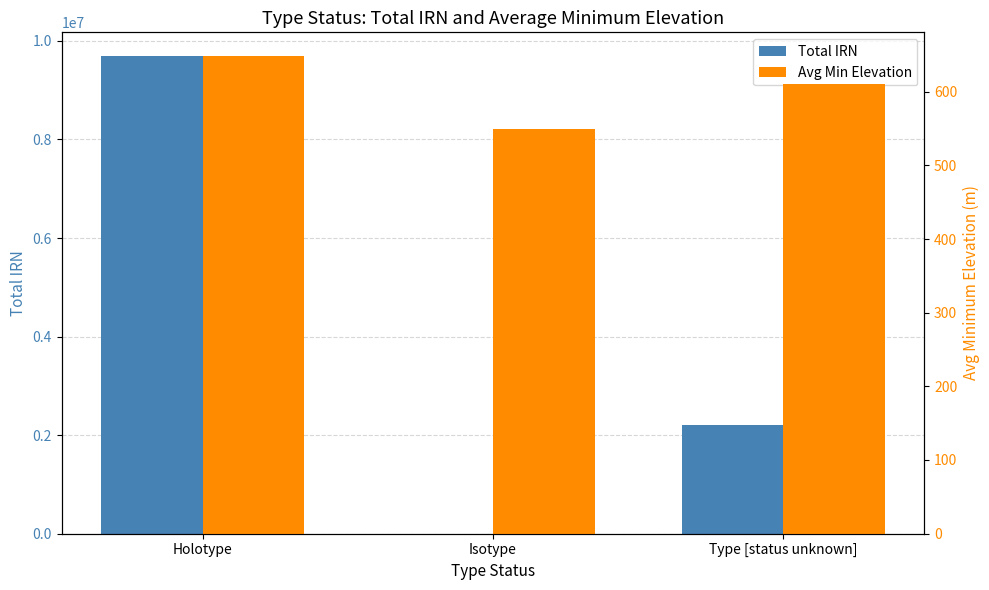

What is the spread (max minus min) of values at Type [status unknown]?

2204377.0